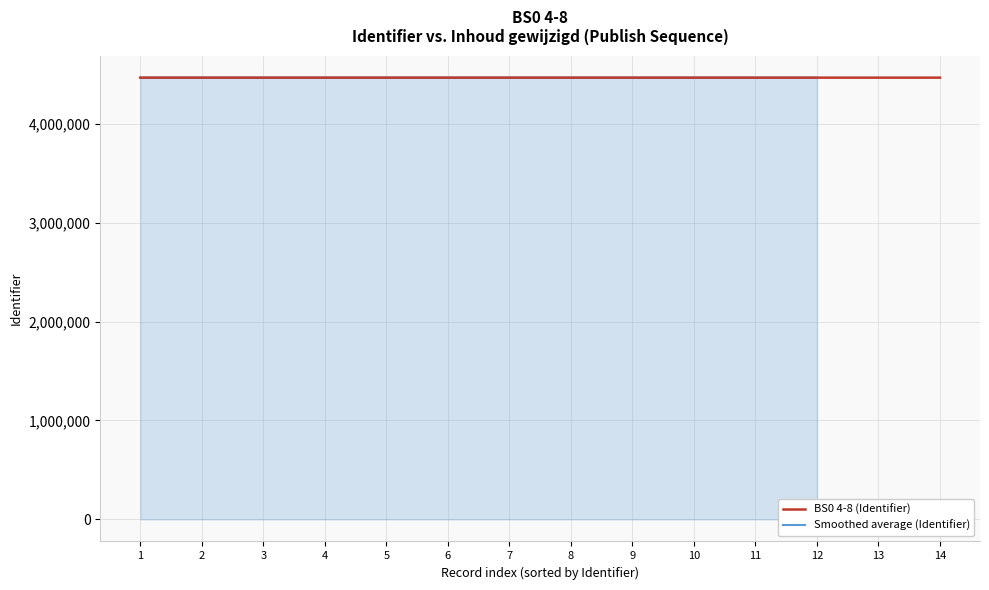

What is the lowest value of the BS0 4-8 (Identifier) series?

4467525